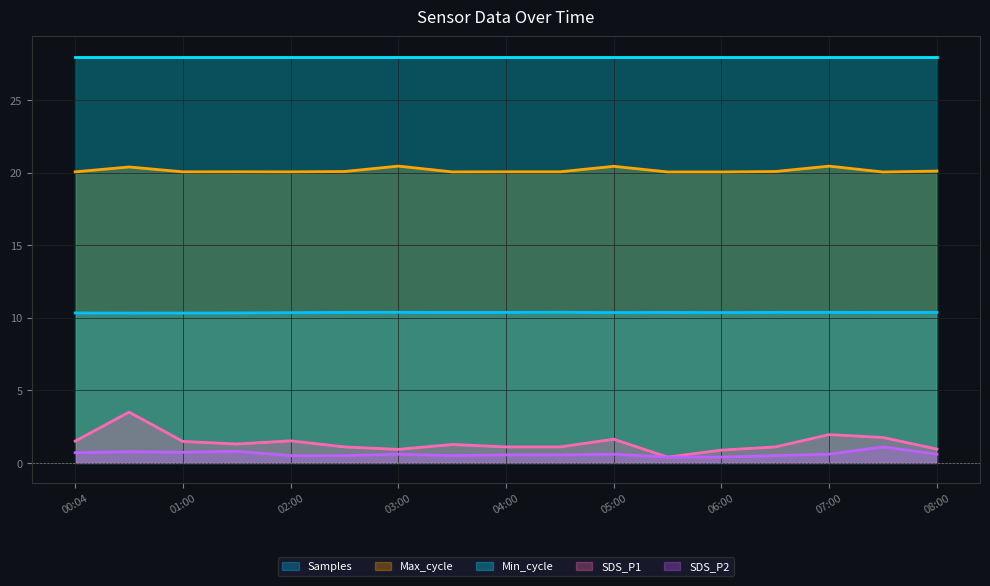

What is the maximum value shown in the chart?

28.0